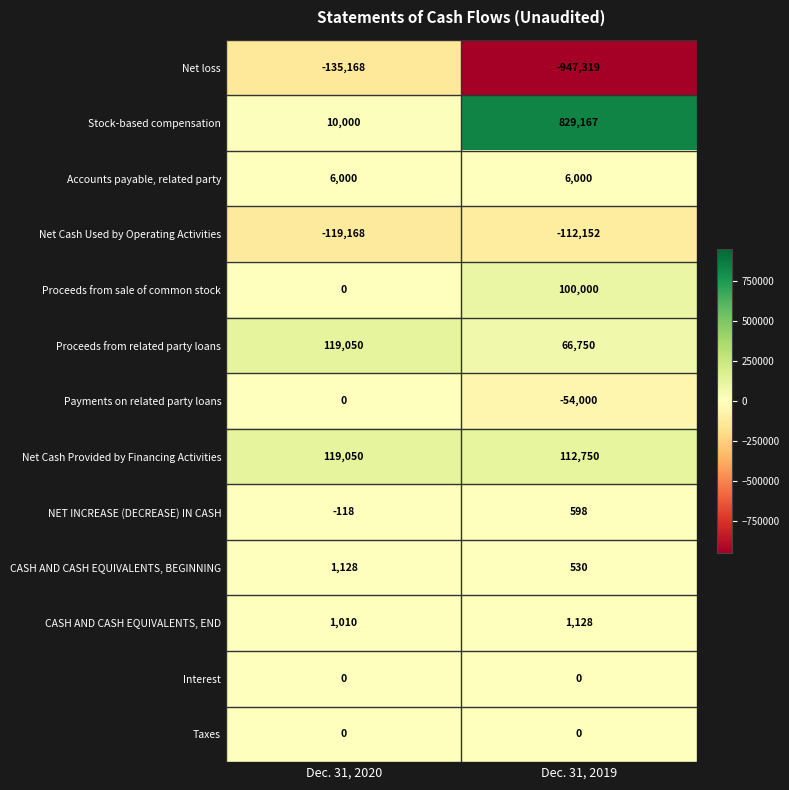

Reading left to right, what are all the values shown in this chart?

Net loss: -135168	-947319
Stock-based compensation: 10000	829167
Accounts payable, related party: 6000	6000
Net Cash Used by Operating Activities: -119168	-112152
Proceeds from sale of common stock: 0	100000
Proceeds from related party loans: 119050	66750
Payments on related party loans: 0	-54000
Net Cash Provided by Financing Activities: 119050	112750
NET INCREASE (DECREASE) IN CASH: -118	598
CASH AND CASH EQUIVALENTS, BEGINNING: 1128	530
CASH AND CASH EQUIVALENTS, END: 1010	1128
Interest: 0	0
Taxes: 0	0